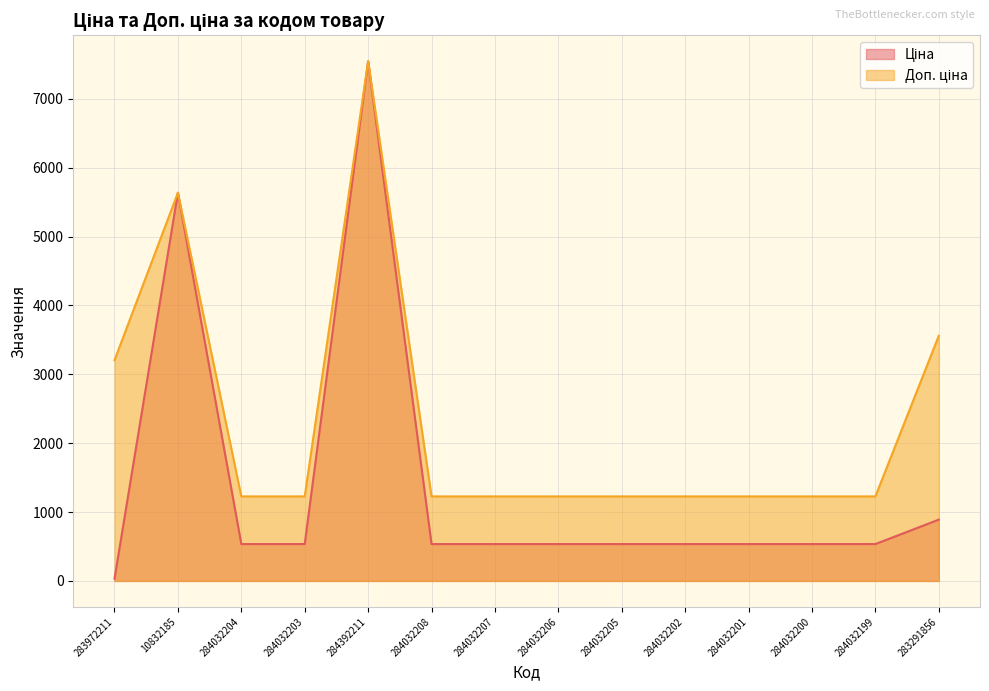

Count the number of categories in the chart.

14